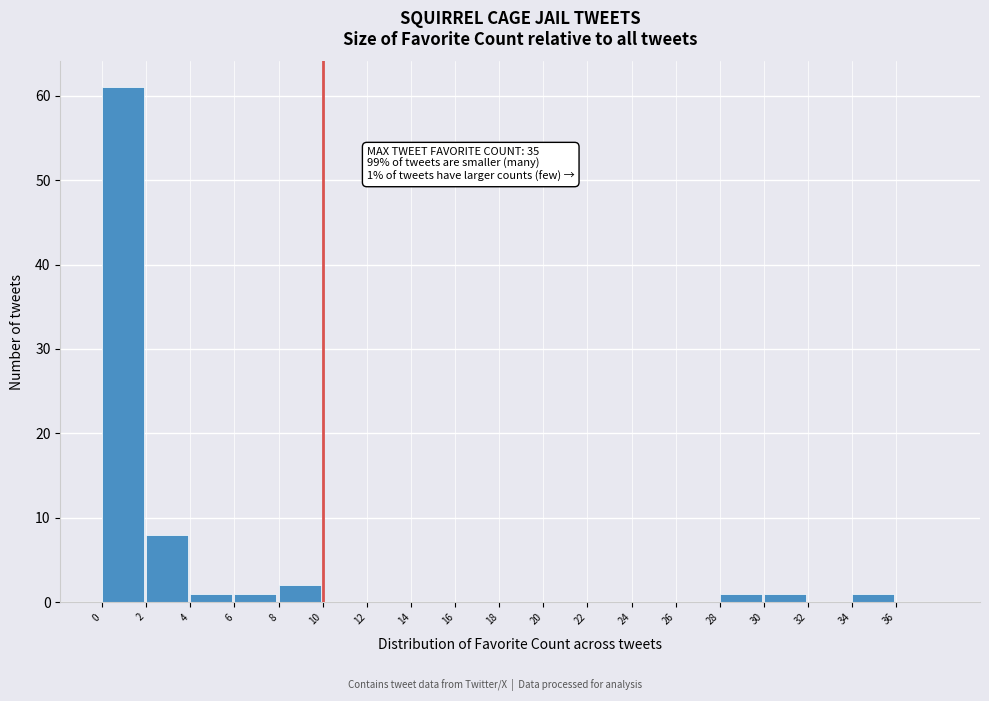

Which range on the x-axis has the tallest bar?

0 to 2